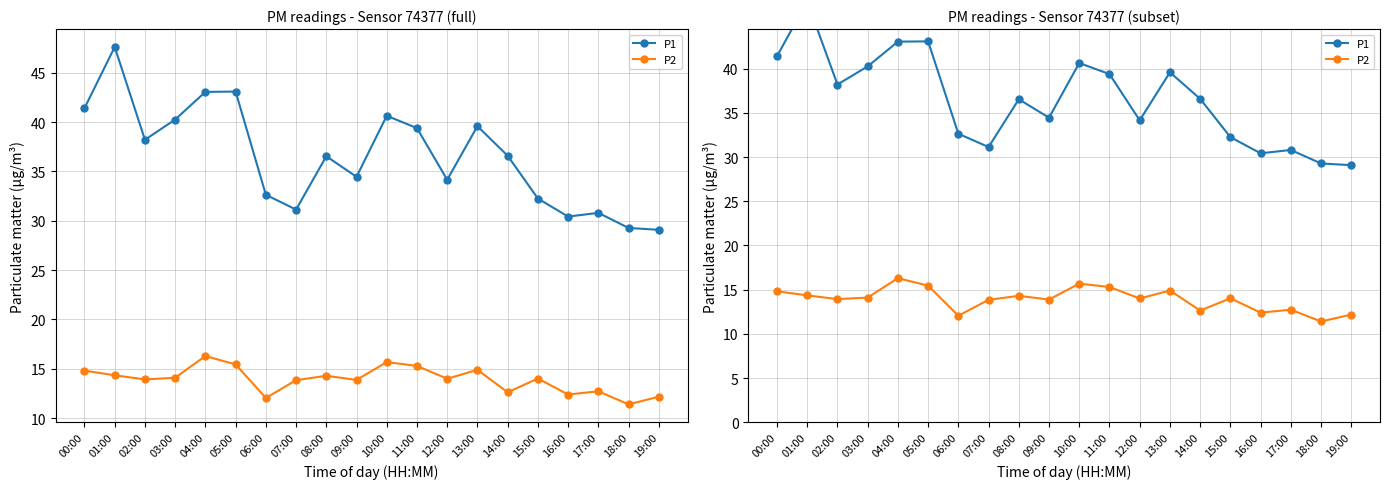

Which has a higher value, 04:00 or 18:00?

04:00